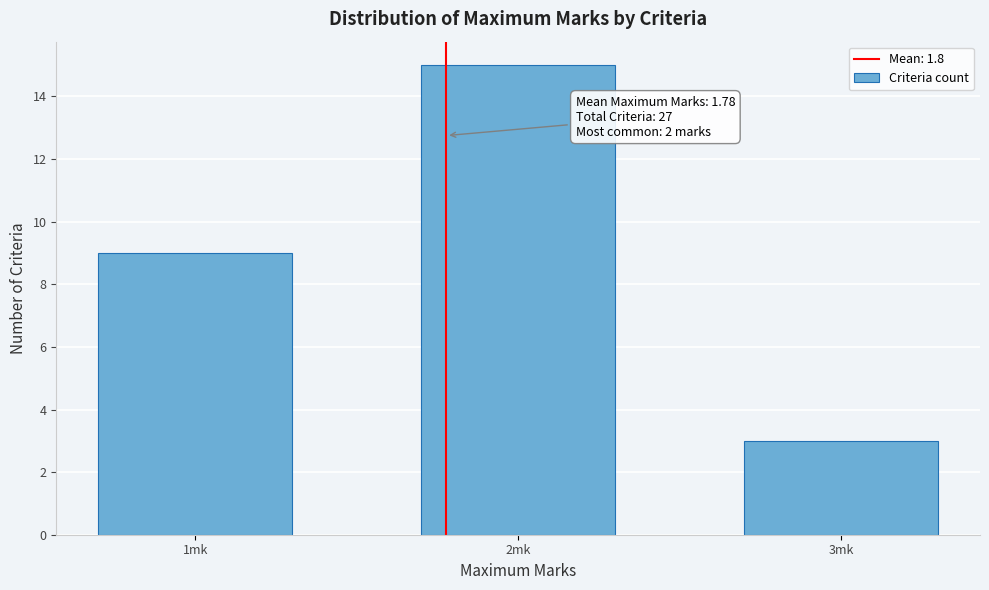

Reading left to right, list all the values displayed in this chart.

9	15	3